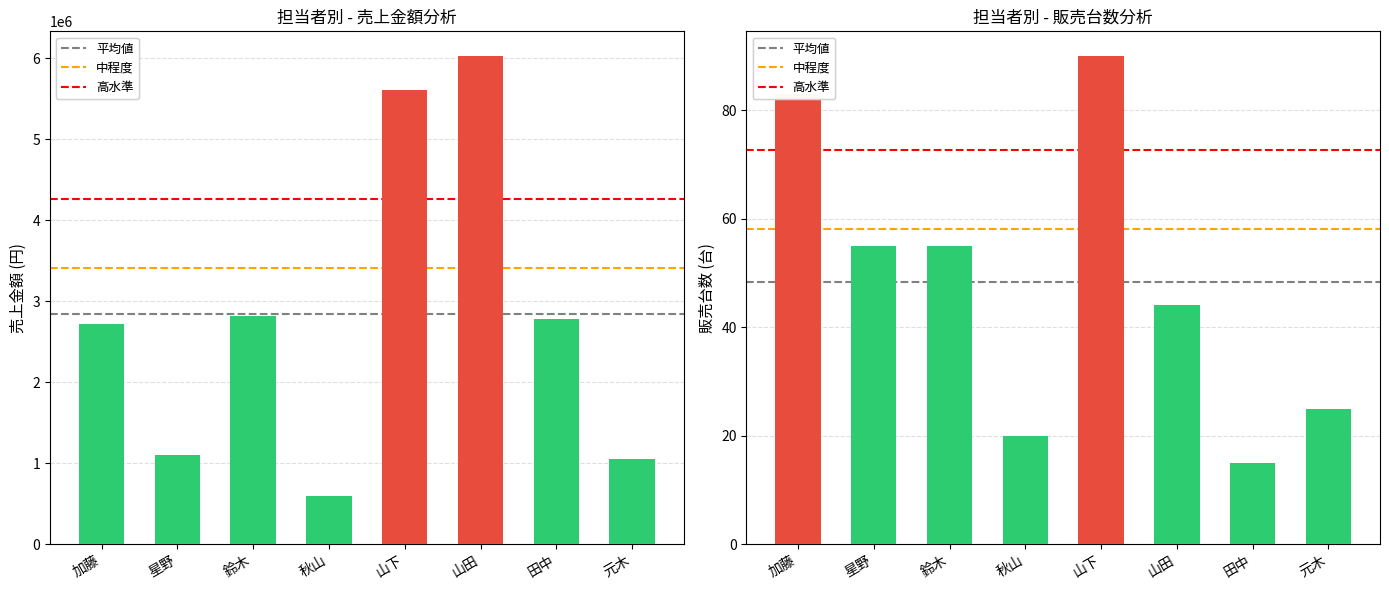

How many groups of bars are there?

8